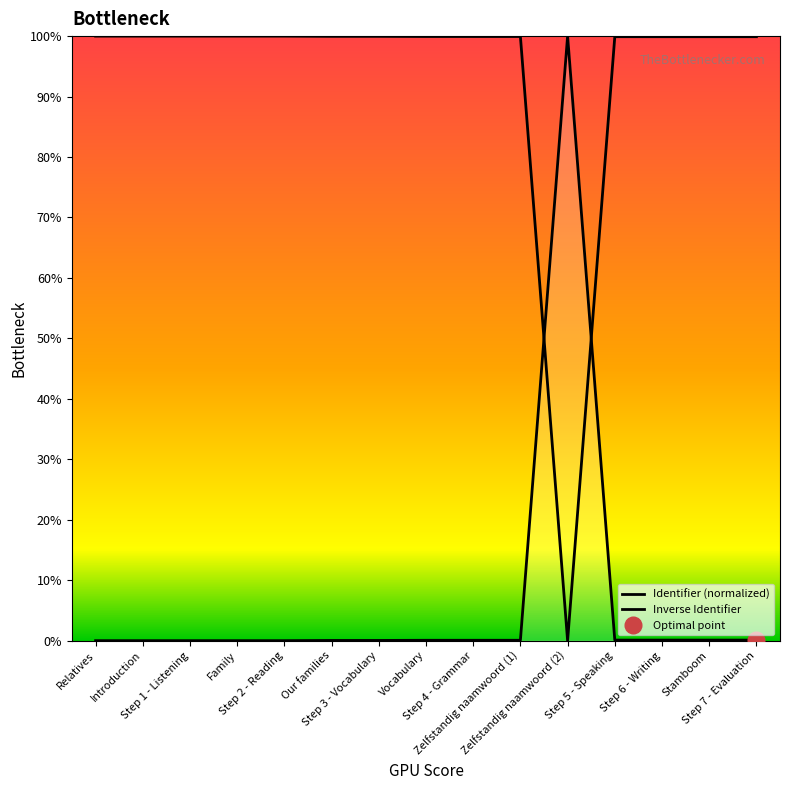

Which series ends up on top after the final intersection of Identifier (normalized) and Inverse Identifier?

Inverse Identifier